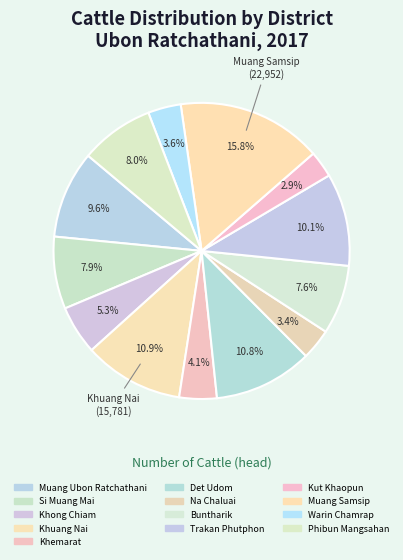

To the nearest percent, what percentage of the pie is Na Chaluai?

3%